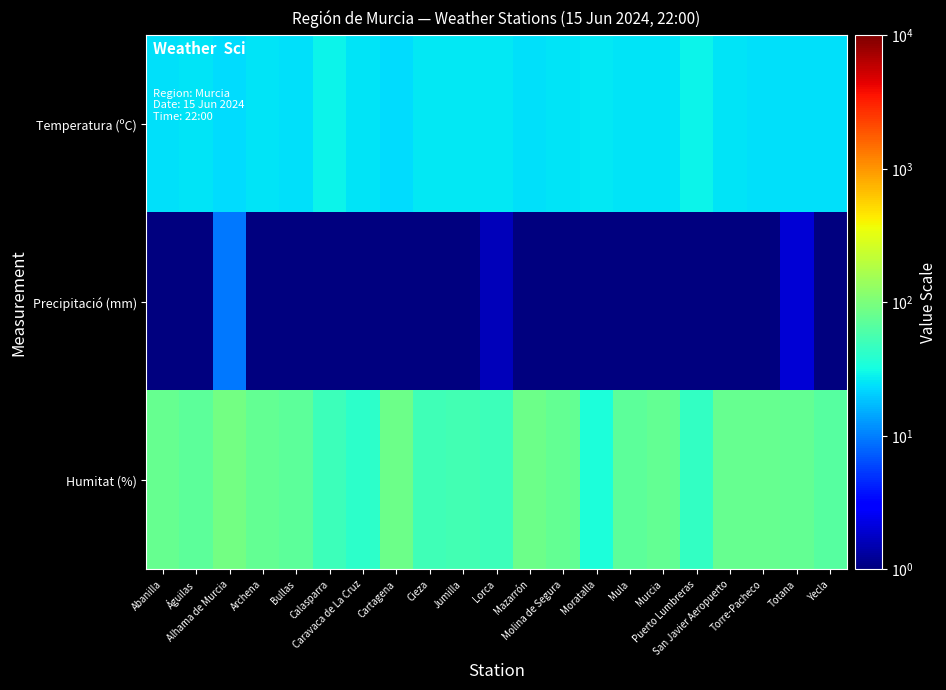

Reading left to right, transcribe all the data shown in this chart.

Temperatura (ºC): Abanilla=24.3	Águilas=24.6	Alhama de Murcia=23.2	Archena=25.2	Bullas=24.2	Calasparra=29.1	Caravaca de La Cruz=24.9	Cartagena=23.6	Cieza=25.7	Jumilla=26.4	Lorca=26.1	Mazarrón=23.8	Molina de Segura=24.8	Moratalla=25.6	Mula=25.3	Murcia=25.2	Puerto Lumbreras=28.4	San Javier Aeropuerto=24.6	Torre-Pacheco=24.2	Totana=24.3	Yecla=23.9
Precipitació (mm): Abanilla=1.0	Águilas=1.0	Alhama de Murcia=9.4	Archena=1.0	Bullas=1.0	Calasparra=1.0	Caravaca de La Cruz=1.0	Cartagena=1.0	Cieza=1.0	Jumilla=1.0	Lorca=1.6	Mazarrón=1.0	Molina de Segura=1.0	Moratalla=1.0	Mula=1.0	Murcia=1.0	Puerto Lumbreras=1.0	San Javier Aeropuerto=1.0	Torre-Pacheco=1.0	Totana=2.0	Yecla=1.0
Humitat (%): Abanilla=79.0	Águilas=72.0	Alhama de Murcia=90.0	Archena=75.0	Bullas=70.0	Calasparra=49.0	Caravaca de La Cruz=42.0	Cartagena=84.0	Cieza=52.0	Jumilla=53.0	Lorca=49.0	Mazarrón=84.0	Molina de Segura=77.0	Moratalla=34.0	Mula=70.0	Murcia=77.0	Puerto Lumbreras=44.0	San Javier Aeropuerto=79.0	Torre-Pacheco=79.0	Totana=76.0	Yecla=65.0